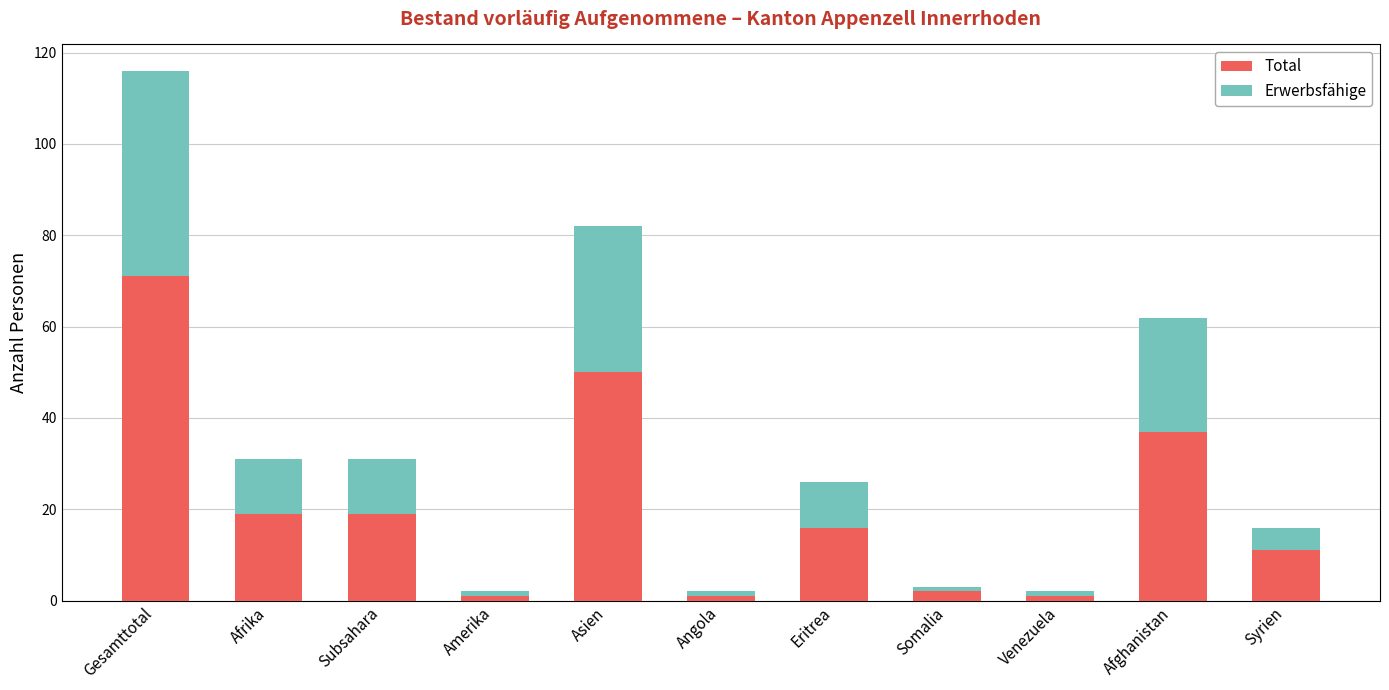

Is it true that Total equals 50 at Asien?

True